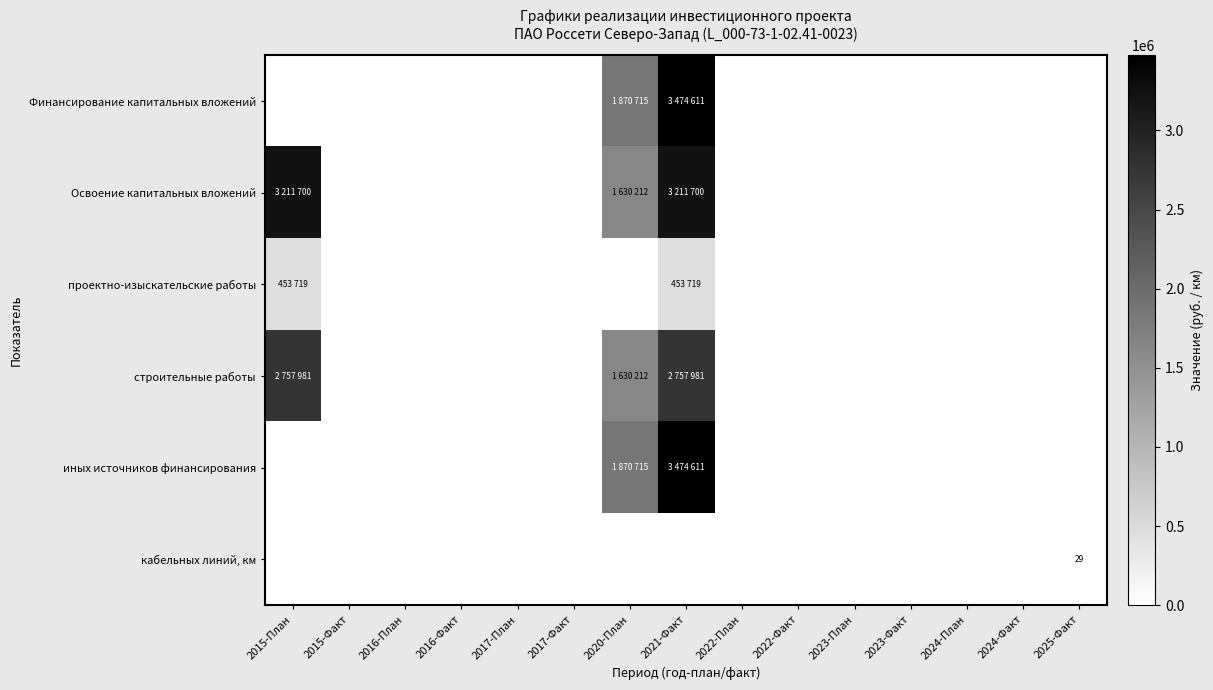

At which category is the sum across all series the highest?

2021-Факт